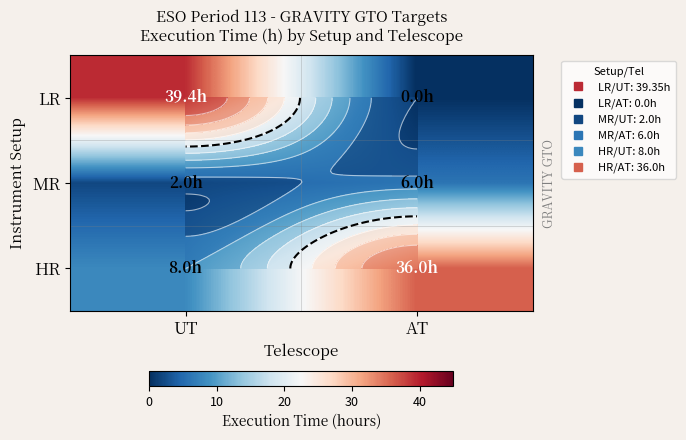

How many MR values are between 2 and 6?

2